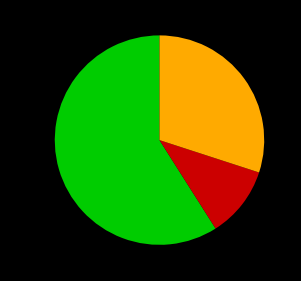

To the nearest percent, what is the difference between the largest and smallest slice percentages?

48%